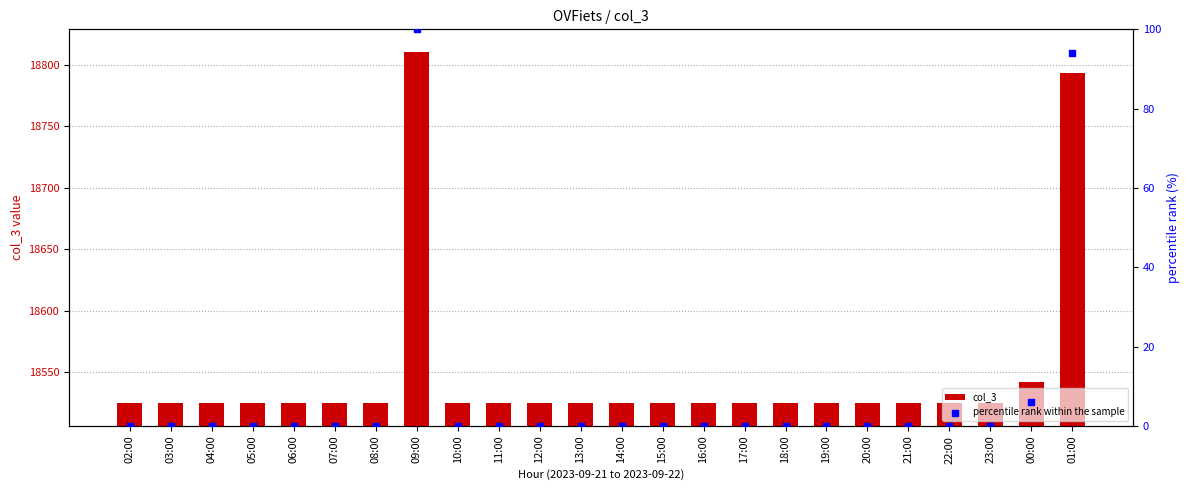

Which series has the widest spread of Y values?

col_3